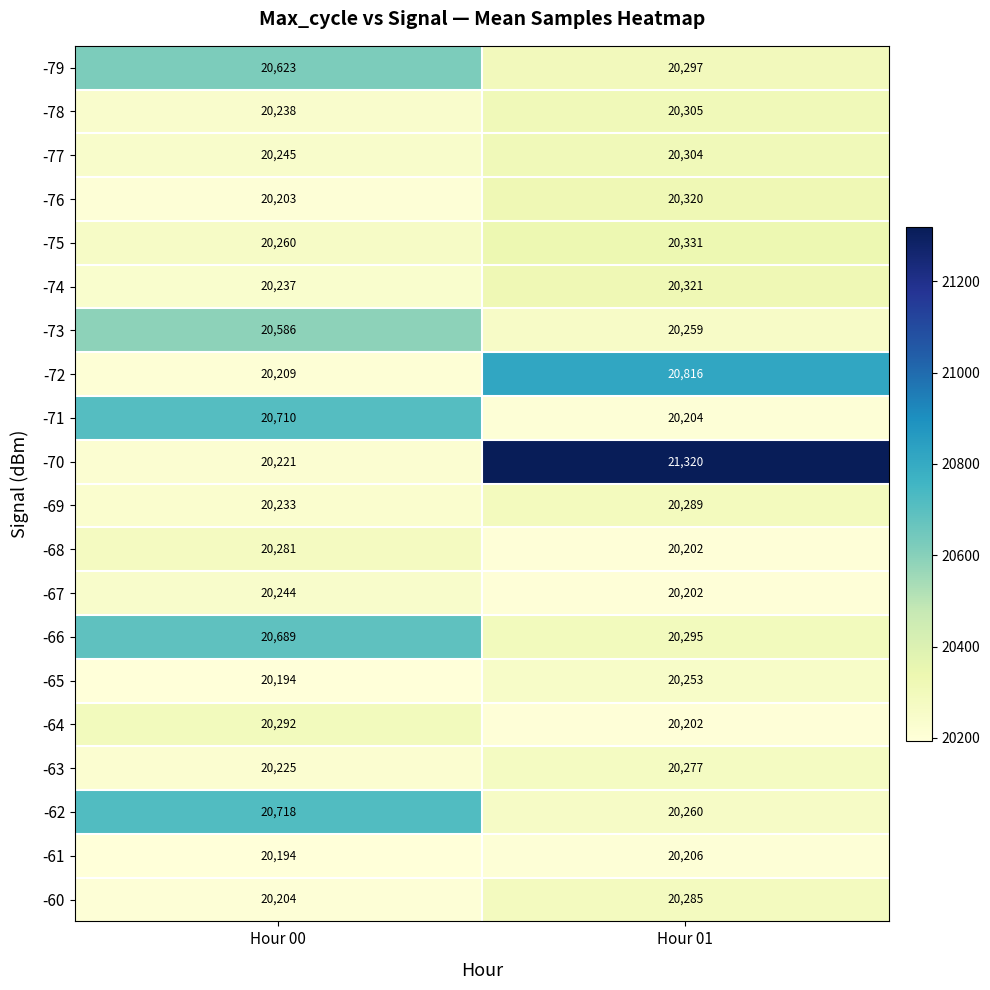

True or false: -74 has a value of 20237 at Hour 00.

True